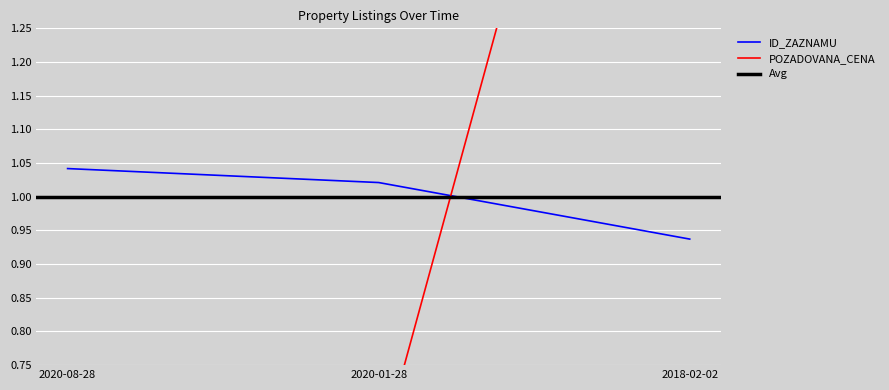

What is the value of the POZADOVANA_CENA point at the 1st from the left?

0.1